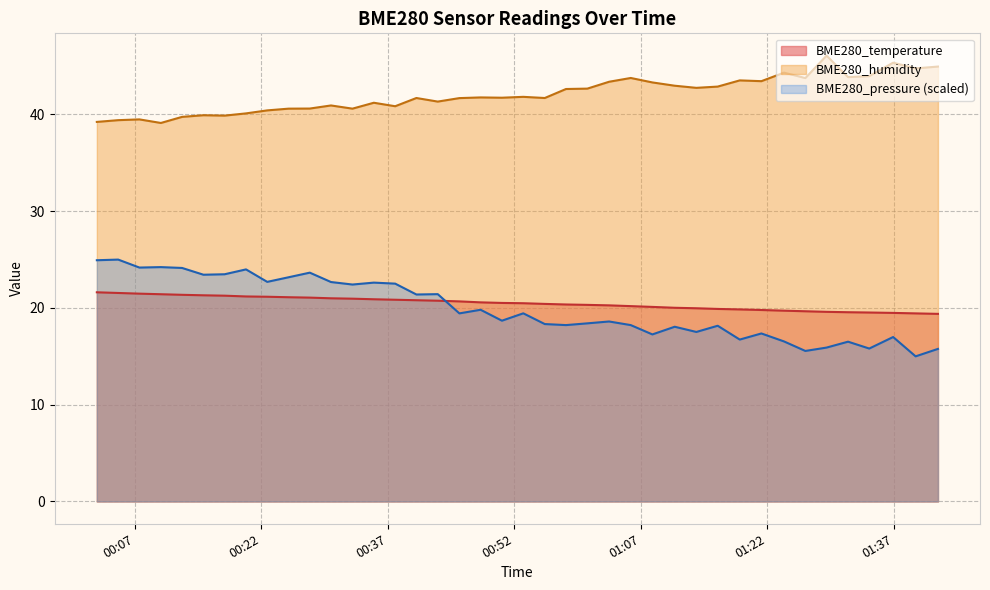

What is the greatest value displayed?

46.1